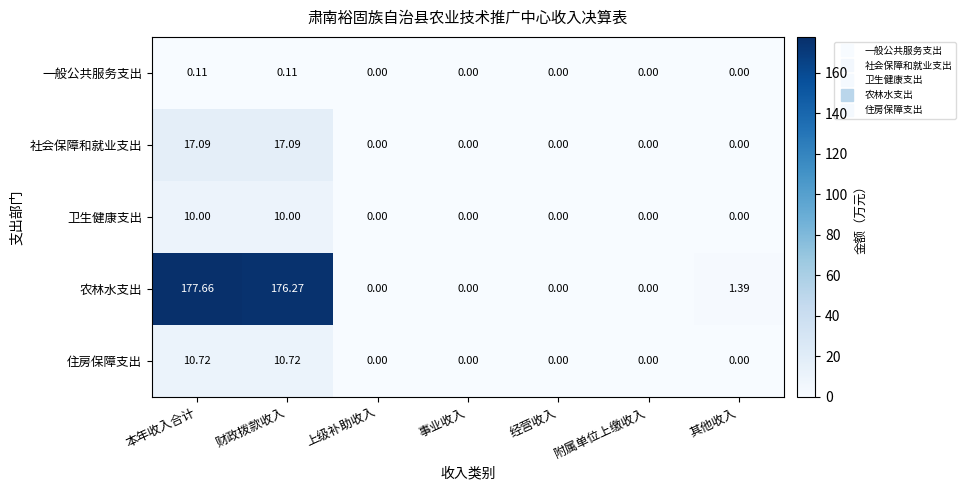

Which series has the largest range (max minus min)?

农林水支出